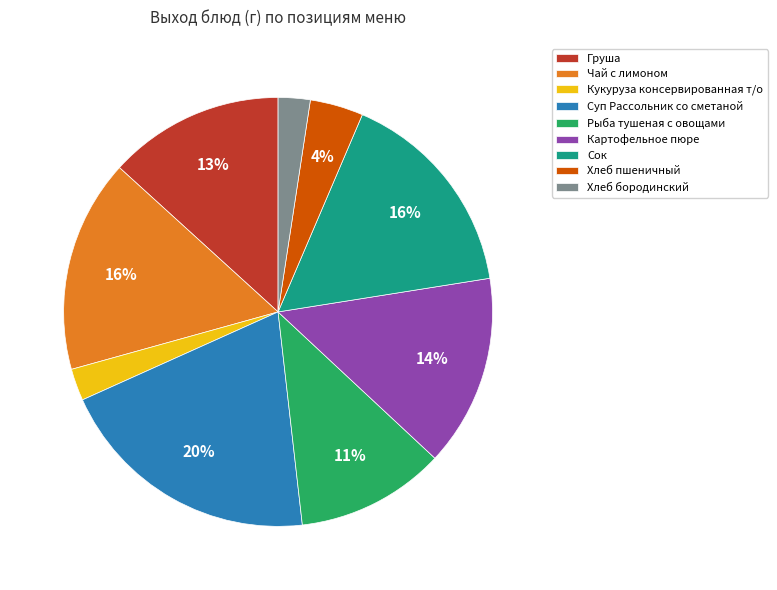

To the nearest percent, what percentage of the pie is Кукуруза консервированная т/о?

2%